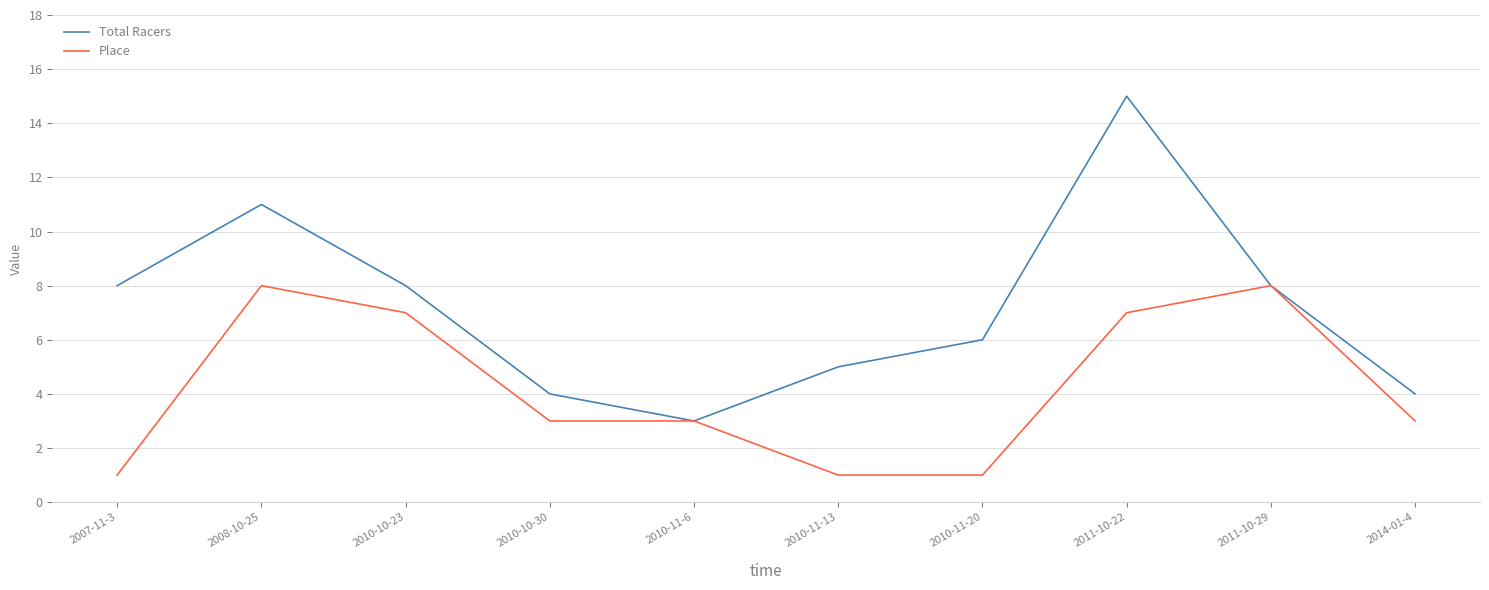

Is the value of Total Racers at 2008-10-25 greater than the value of Place at 2010-11-6?

Yes